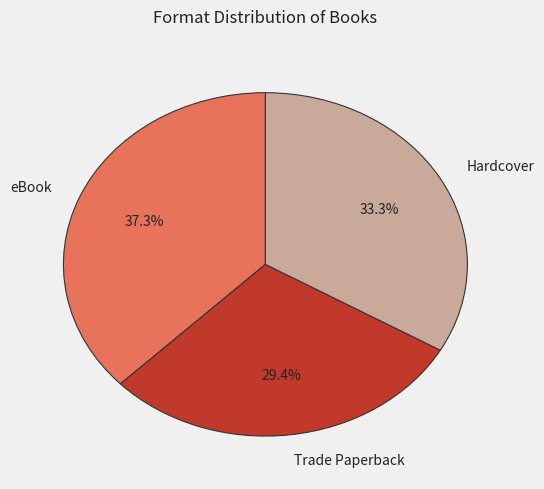

Which slice is the smallest?

Trade Paperback